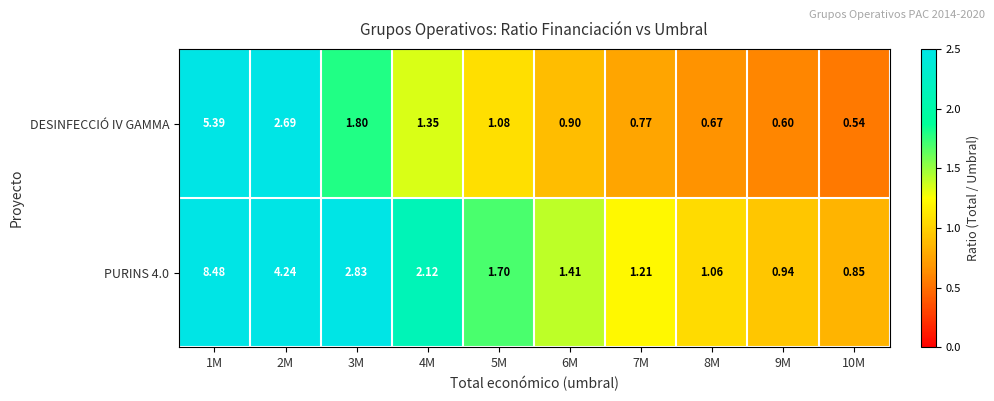

Is the value of PURINS 4.0 at 4M greater than the value of DESINFECCIÓ IV GAMMA at 6M?

Yes